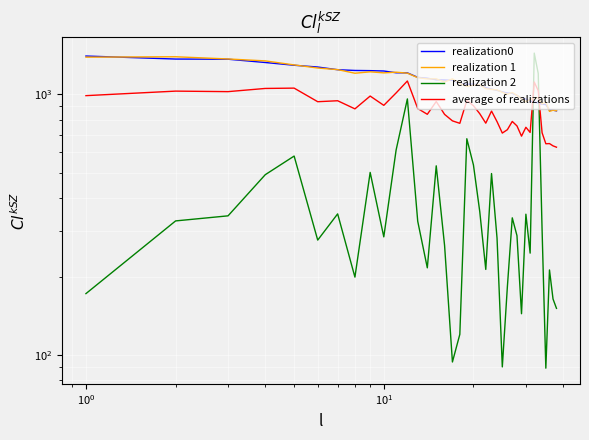

What are all the series names shown in the legend?

realization0, realization 1, realization 2, average of realizations